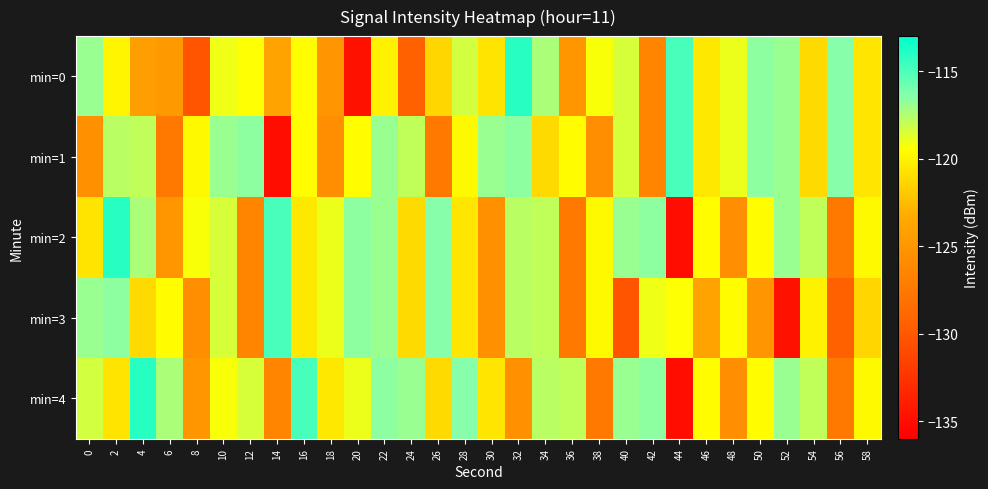

At 58, list the series in order from smallest to largest.

min=3, min=0, min=1, min=2, min=4